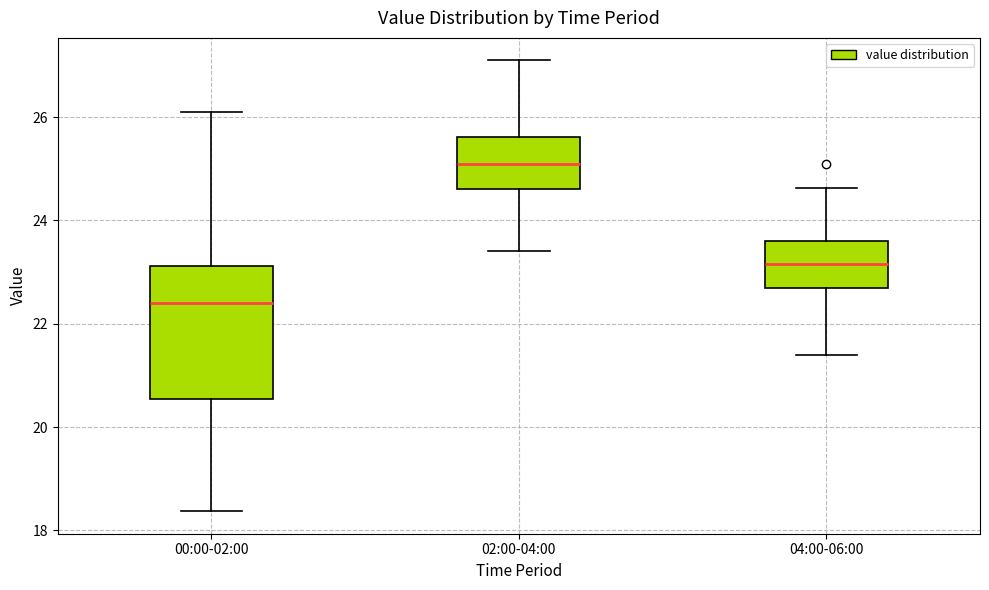

Which box has the lowest median line?

00:00-02:00